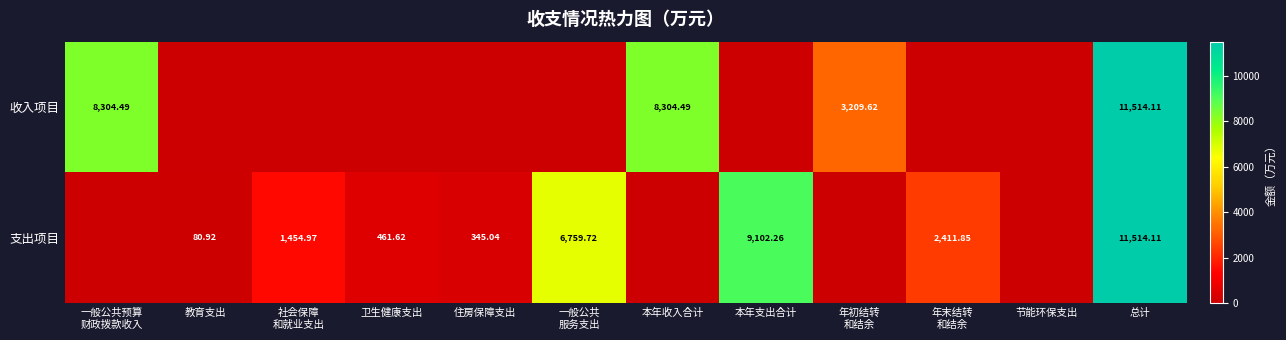

At which category is the sum across all series the highest?

总计